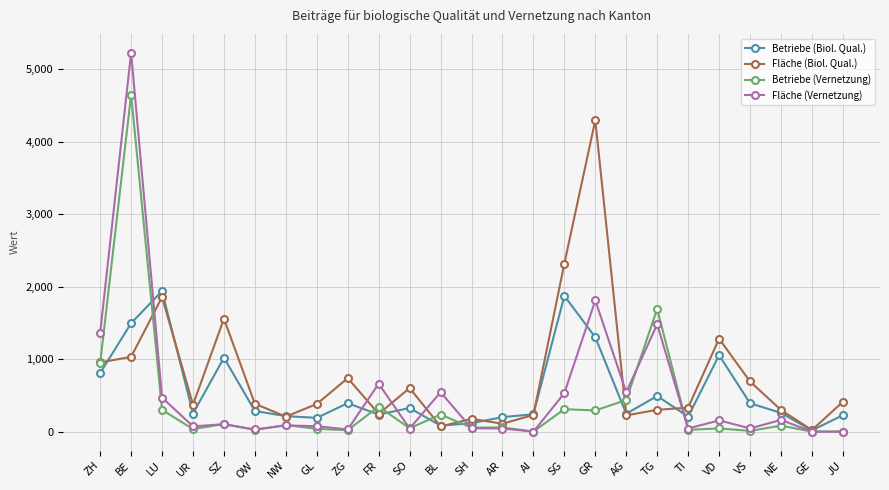

What is the maximum value shown in the chart?

5229.4